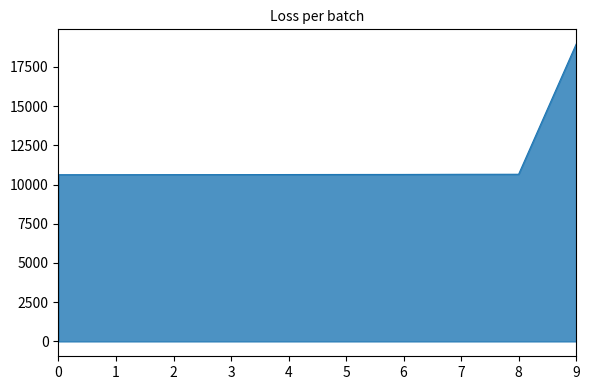

The value at 6 is 6274. True or false?

False